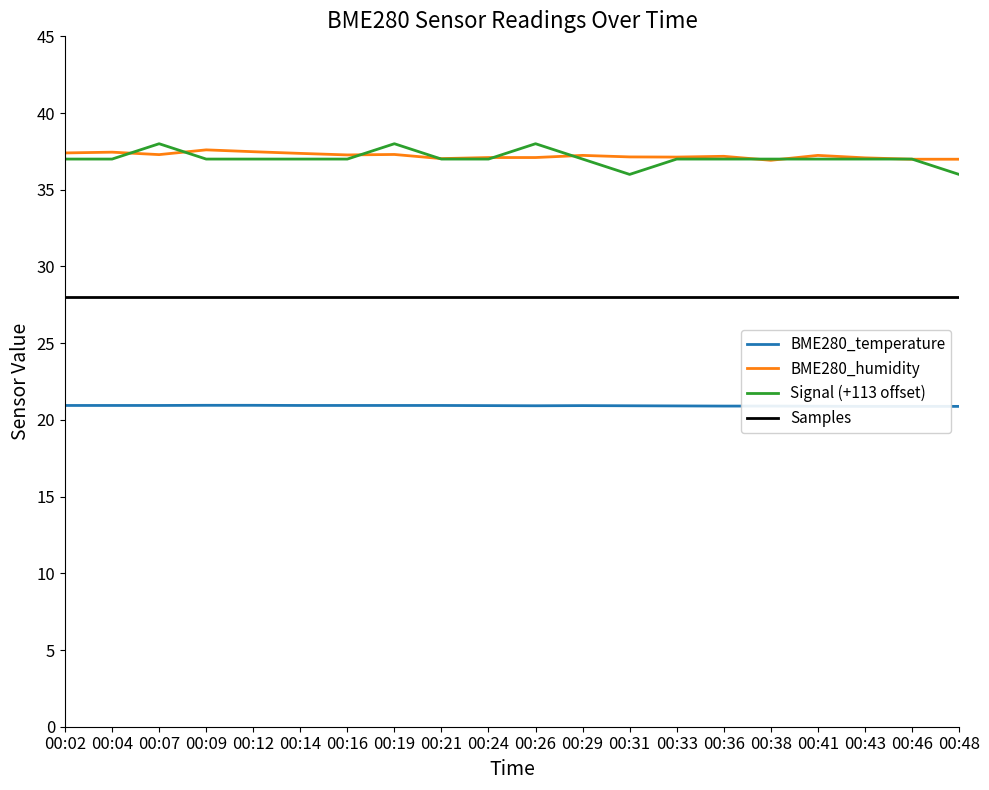

How many series are shown in this chart?

4